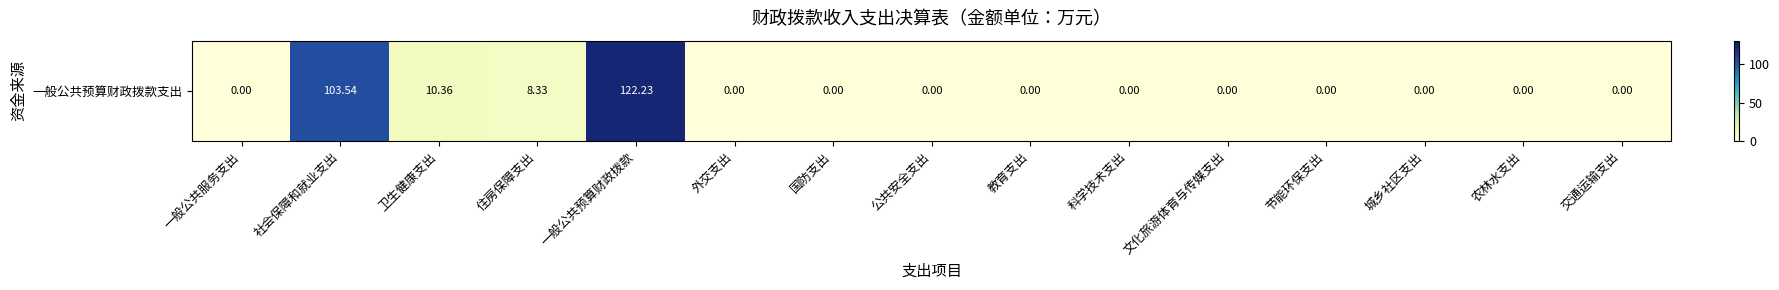

List the labels in order of value, largest first.

一般公共预算财政拨款, 社会保障和就业支出, 卫生健康支出, 住房保障支出, 一般公共服务支出, 外交支出, 国防支出, 公共安全支出, 教育支出, 科学技术支出, 文化旅游体育与传媒支出, 节能环保支出, 城乡社区支出, 农林水支出, 交通运输支出